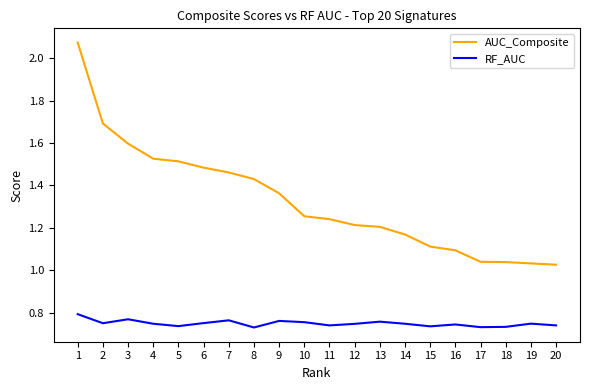

True or false: AUC_Composite and RF_AUC cross at least once.

False